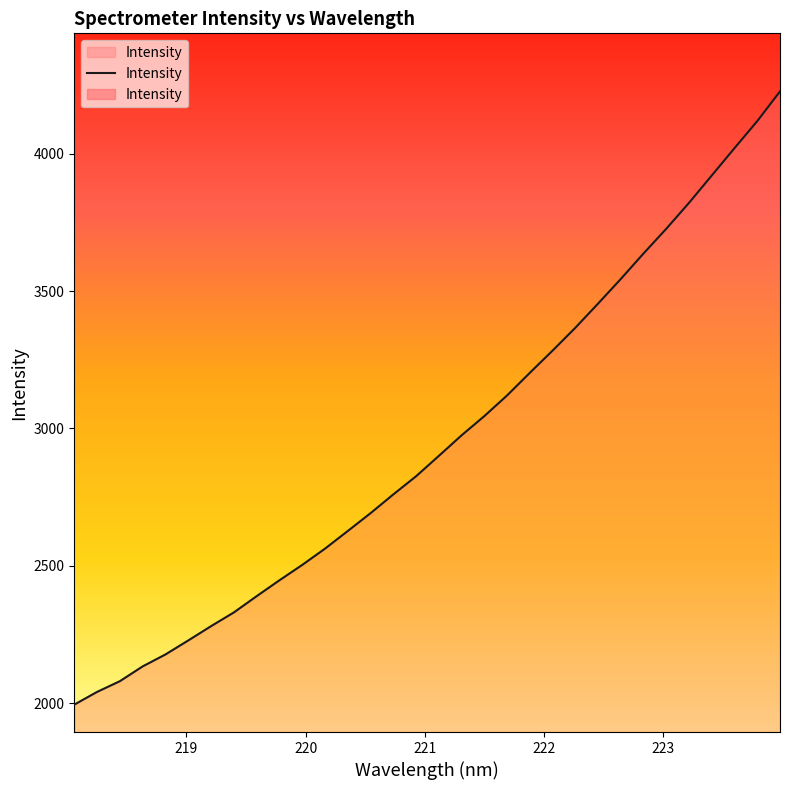

What is the ratio of the value at 221.8812 to the value at 219.0156?

1.4